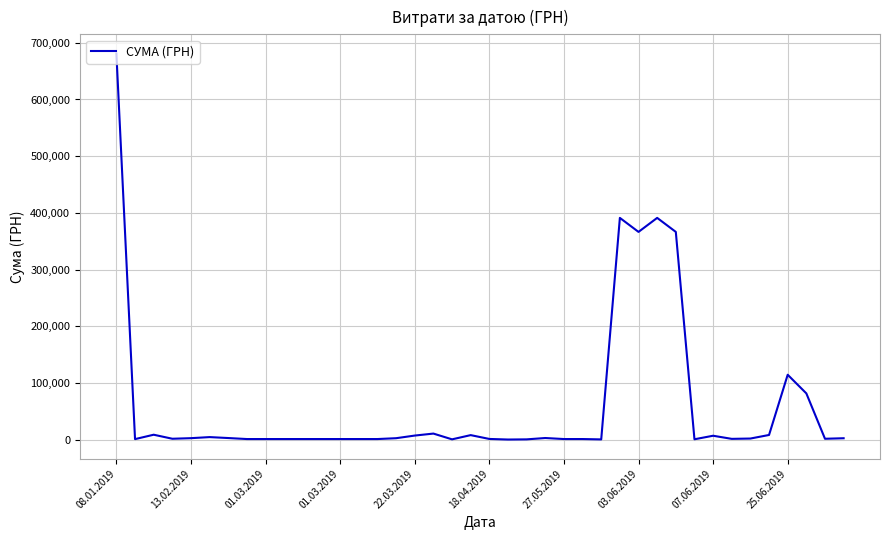

Does the chart have visible grid lines?

Yes